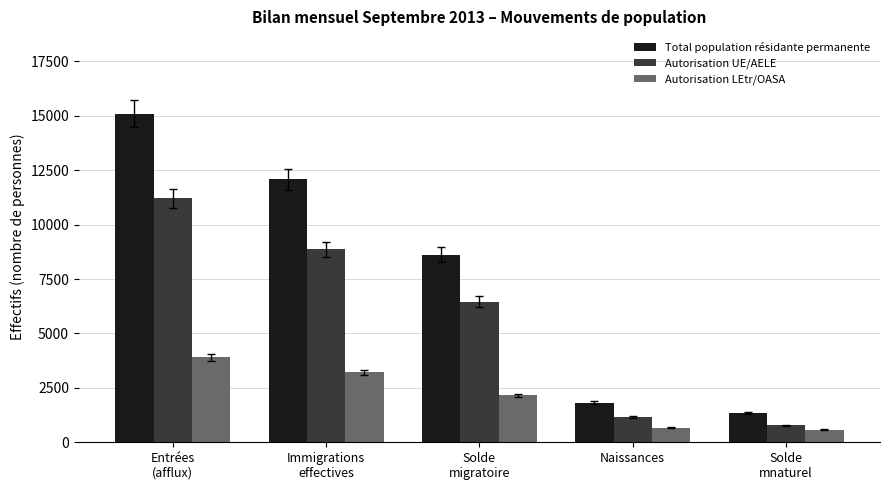

How many bars are there in total?

15